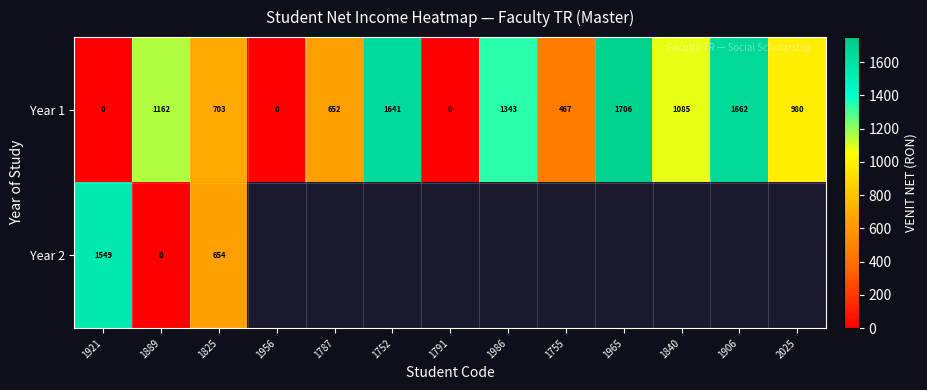

Is it true that Year 2 equals 654 at 1825?

True